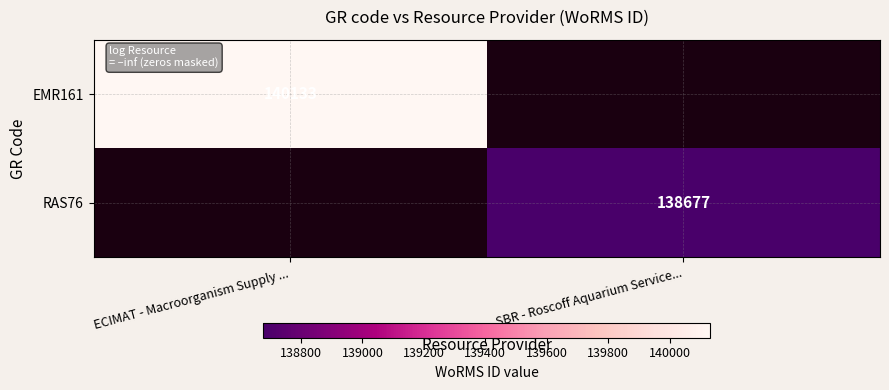

True or false: EMR161 has a value of 140133 at ECIMAT - Macroorganism Supply ....

True